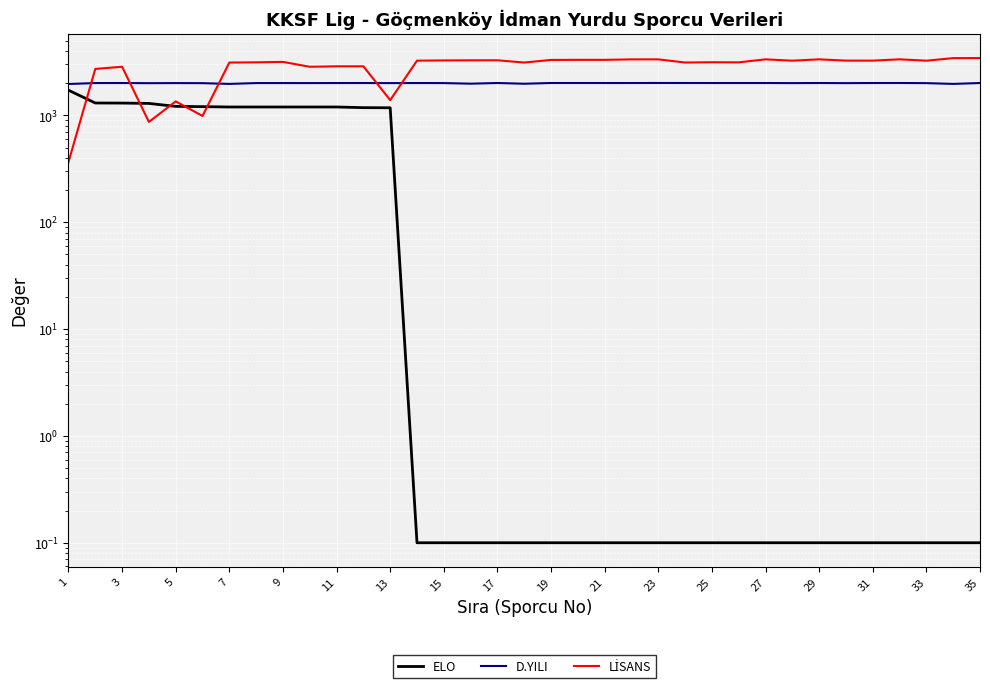

True or false: D.YILI and ELO intersect in this chart.

False